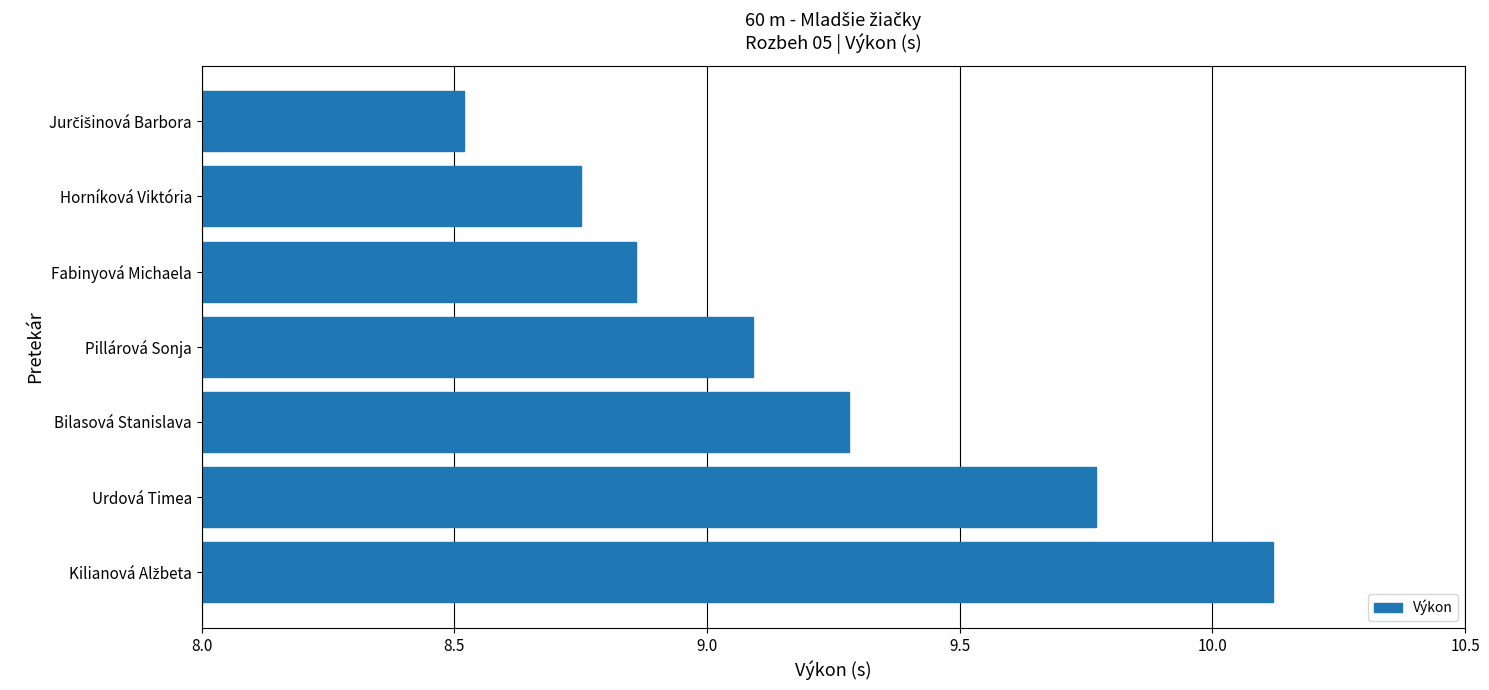

What is the label of the 6th bar from the top?

Urdová Timea